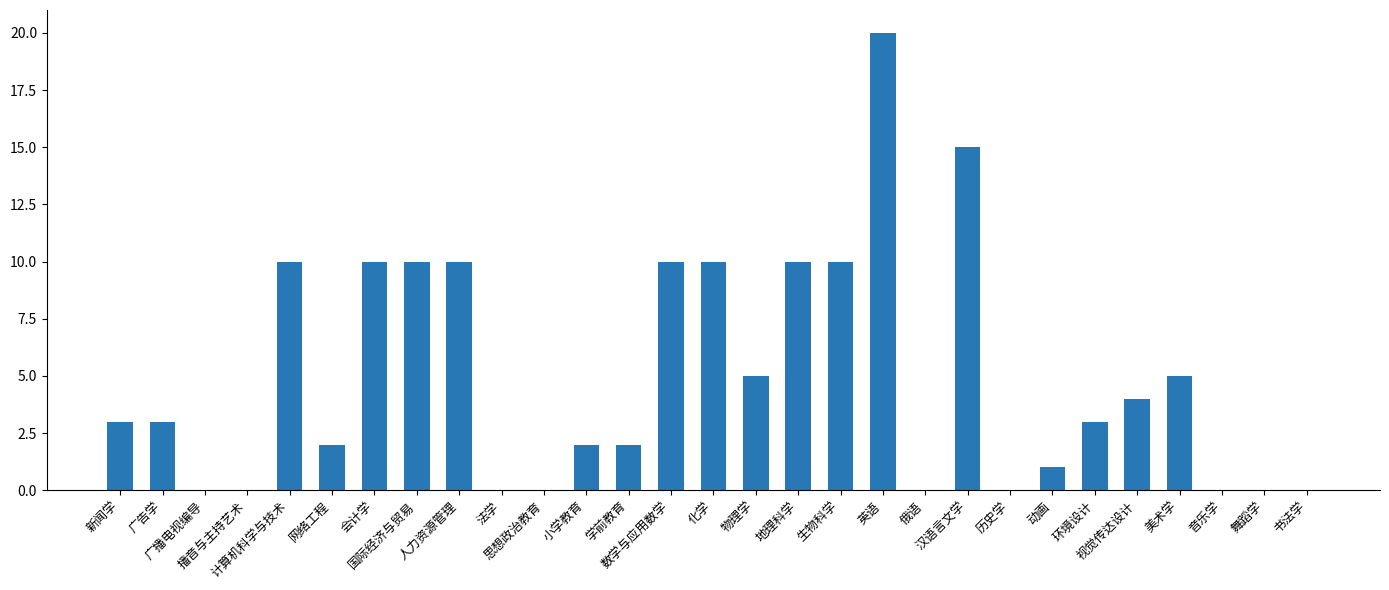

Count the number of categories in the chart.

29